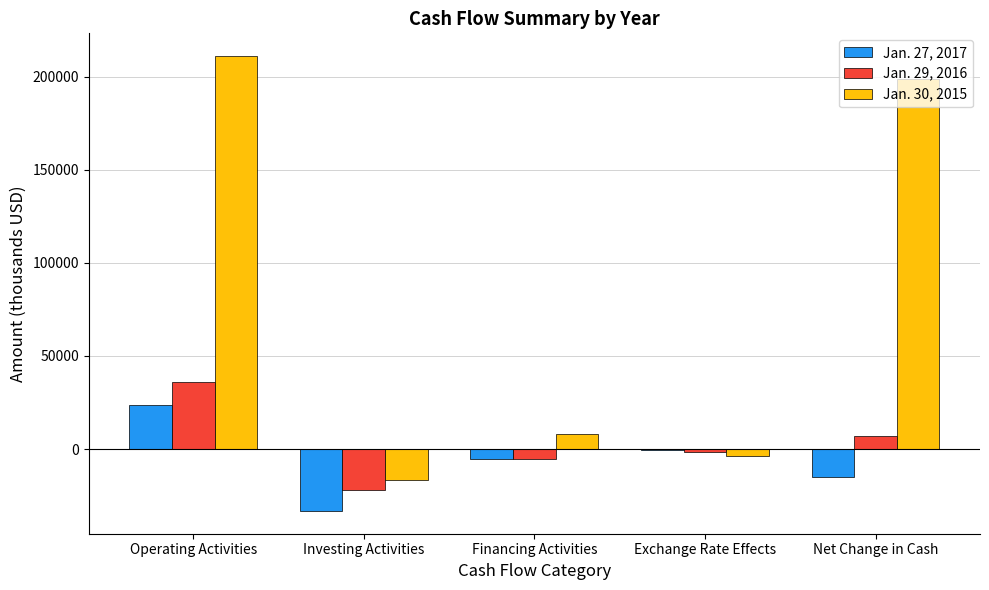

Count the number of categories in the chart.

5